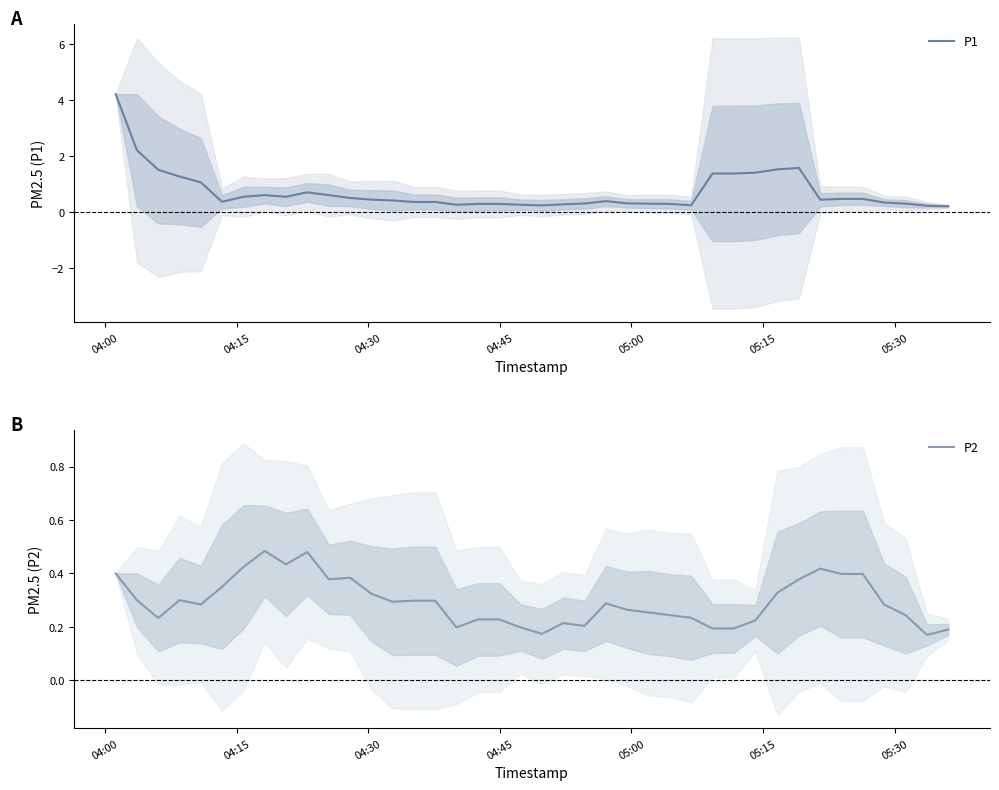

What is the difference between the maximum and minimum values in the P1 series?

4.0